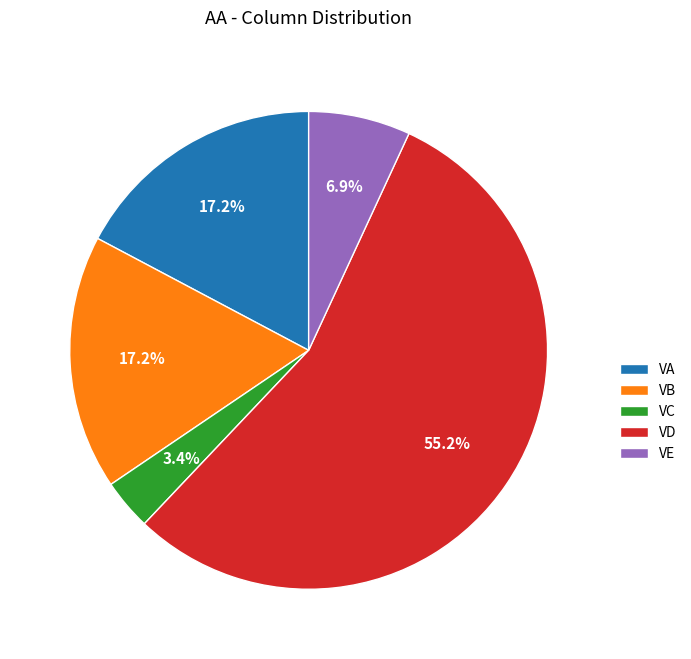

True or false: VD accounts for 55% of the total.

True